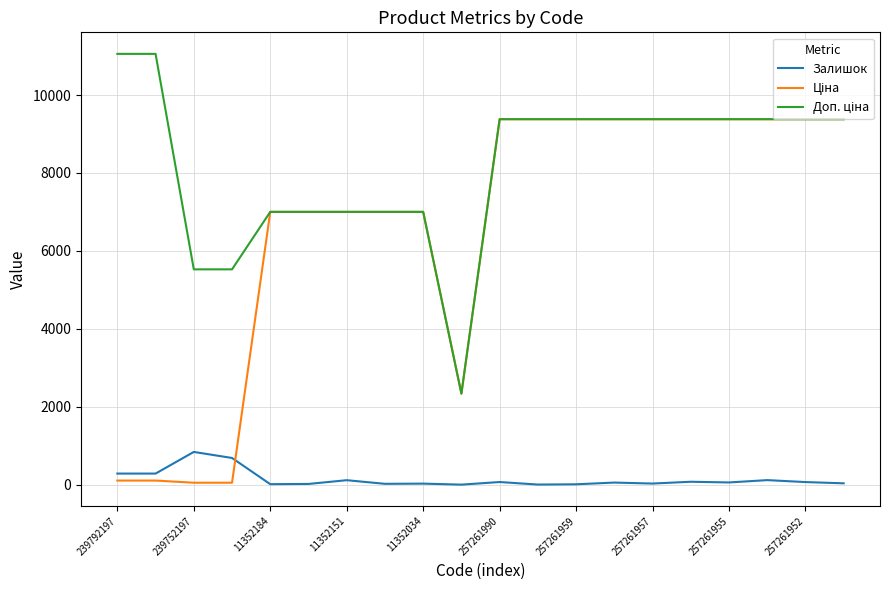

What is the highest value of the Залишок series?

845.0